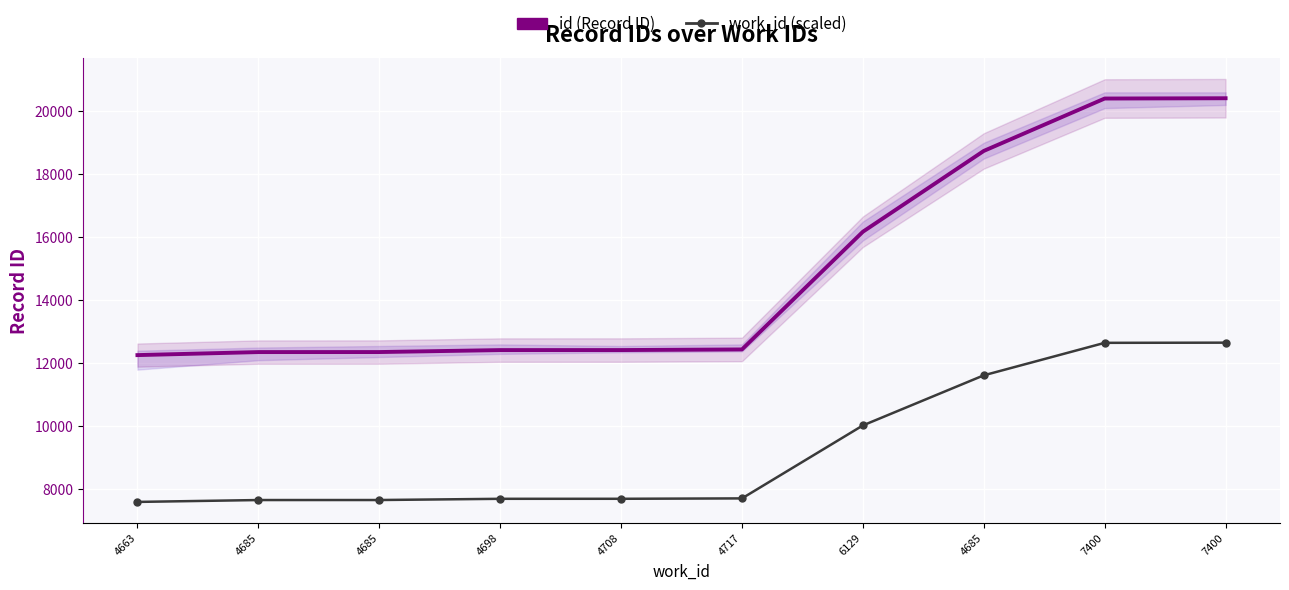

Is this an area chart (filled region under the line)?

No